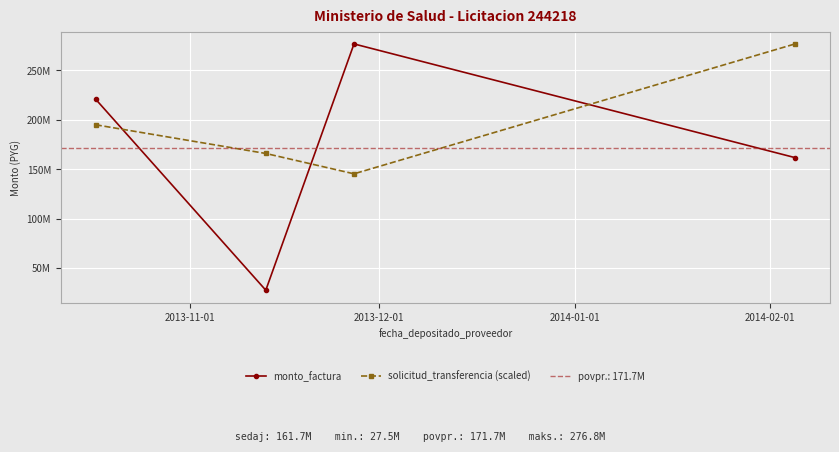

Count the number of data series in this chart.

2